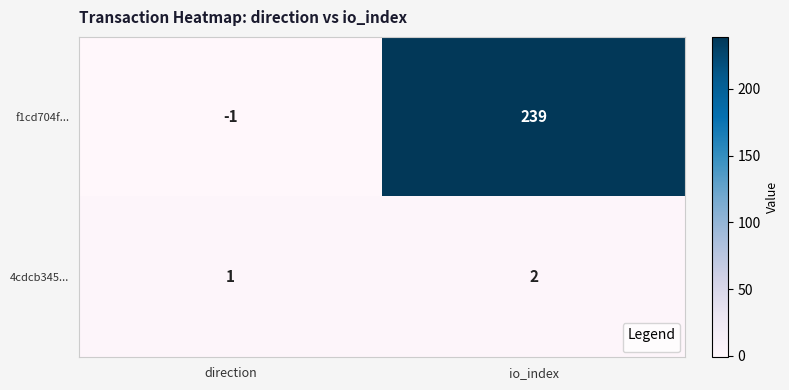

Rank the series by their average value, from highest to lowest.

f1cd704f..., 4cdcb345...